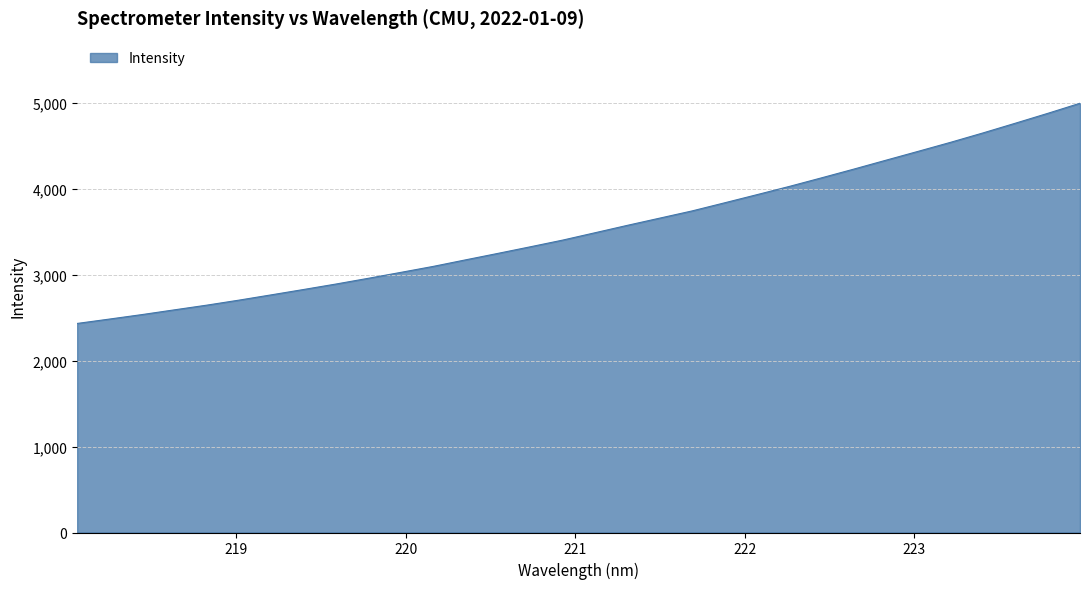

What is the difference between the maximum and minimum values?

2563.2